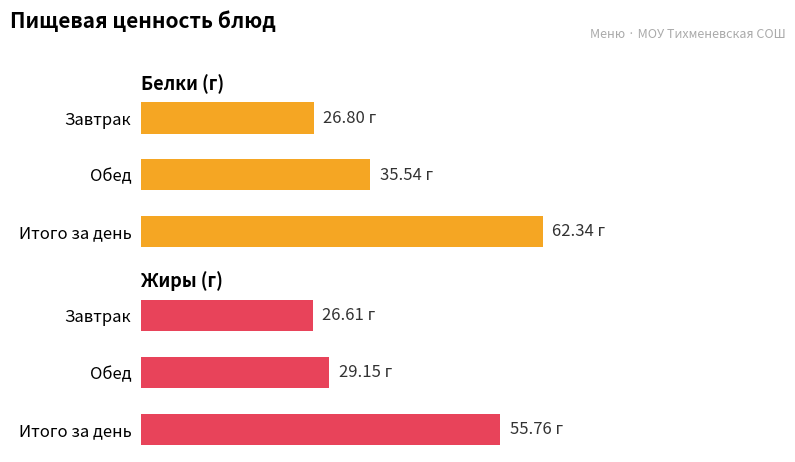

Reading left to right, what are all the values shown in this chart?

Белки (г): 26.8	35.5	62.3
Жиры (г): 26.6	29.1	55.8